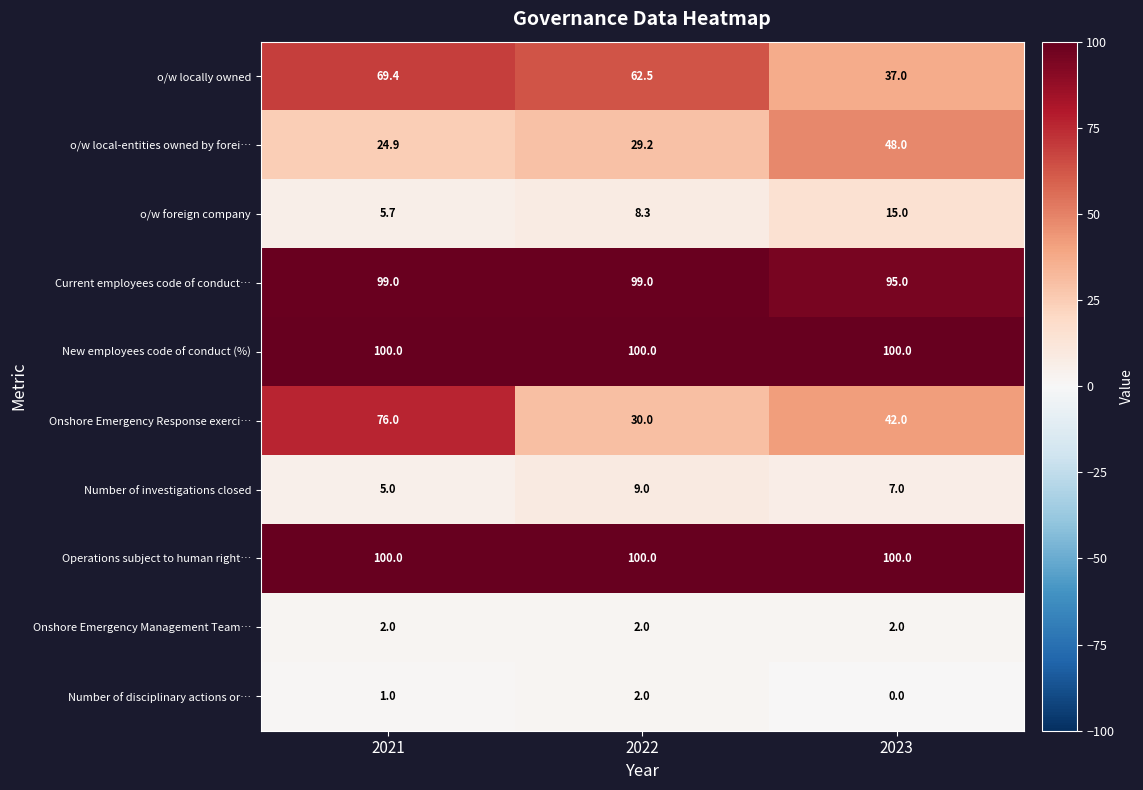

The value of Current employees code of conduct… at 2022 is 153.7. True or false?

False